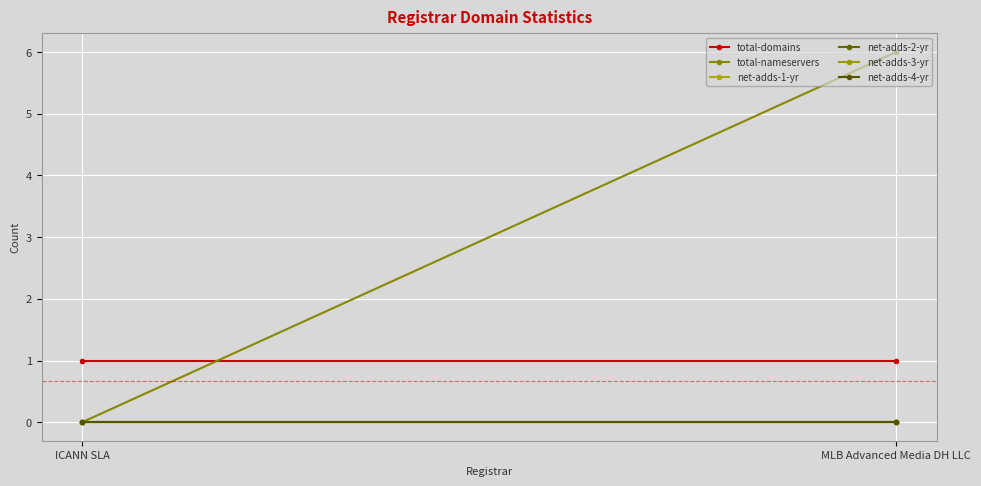

Count the number of data series in this chart.

6